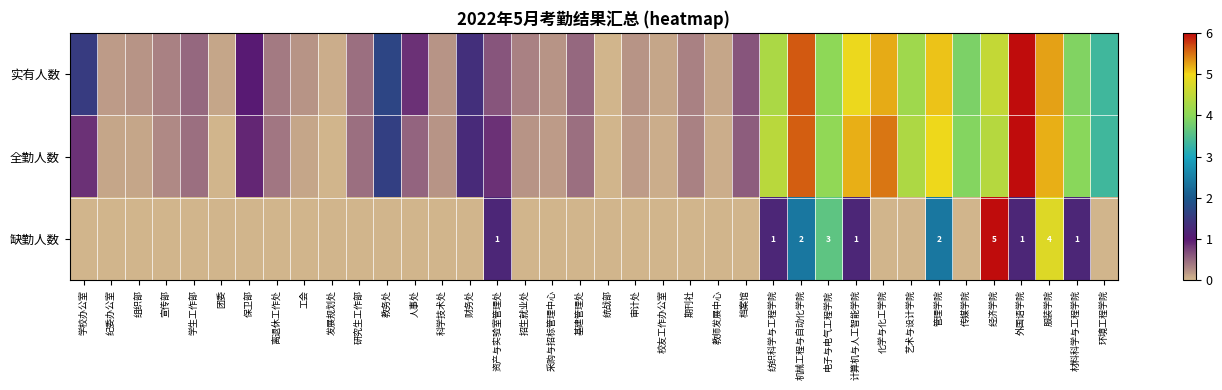

How many categories are shown in the chart?

38